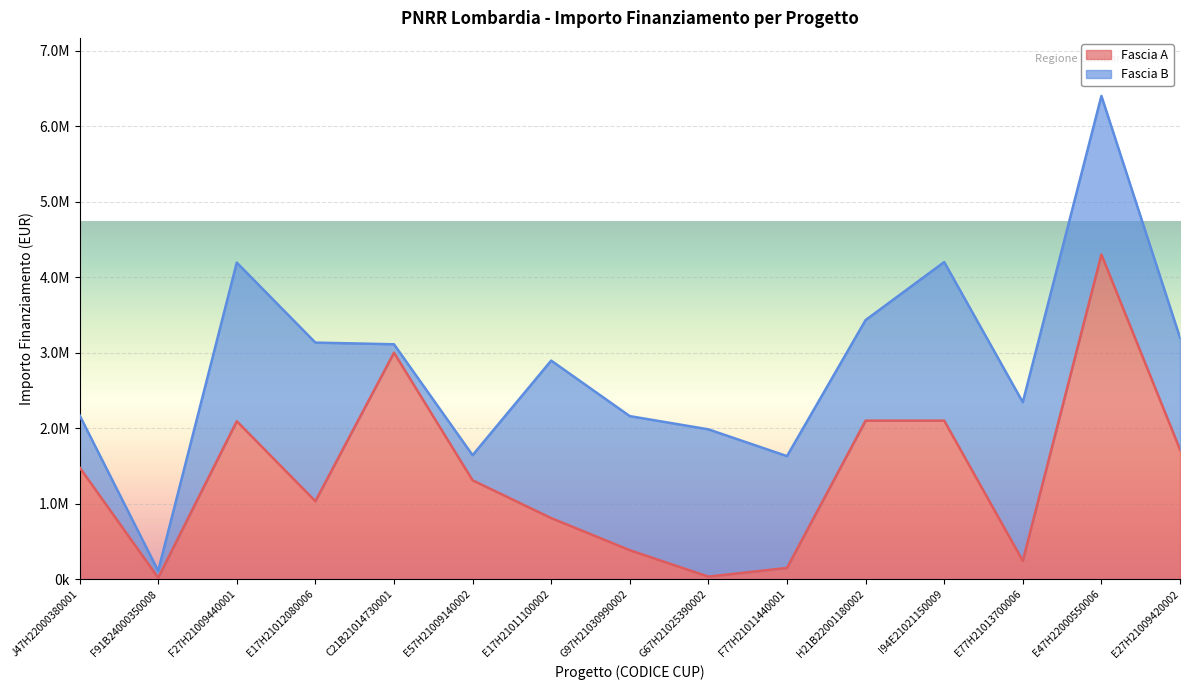

At which category does the chart reach its peak across all series?

E47H22000550006